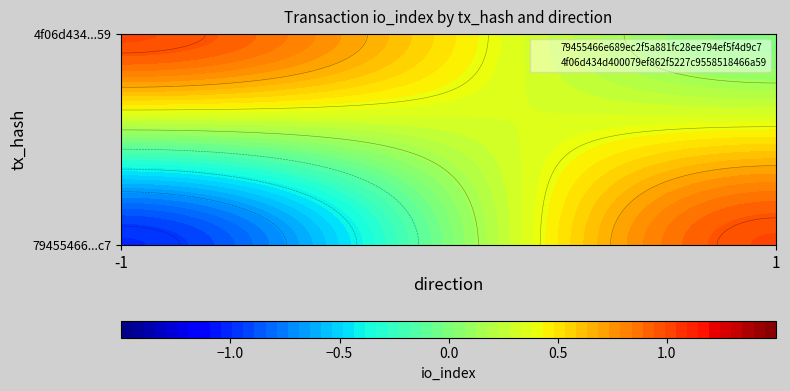

Rank the series by their maximum value, from lowest to highest.

79455466e689ec2f5a881fc28ee794ef5f4d9c7, 4f06d434d400079ef862f5227c9558518466a59